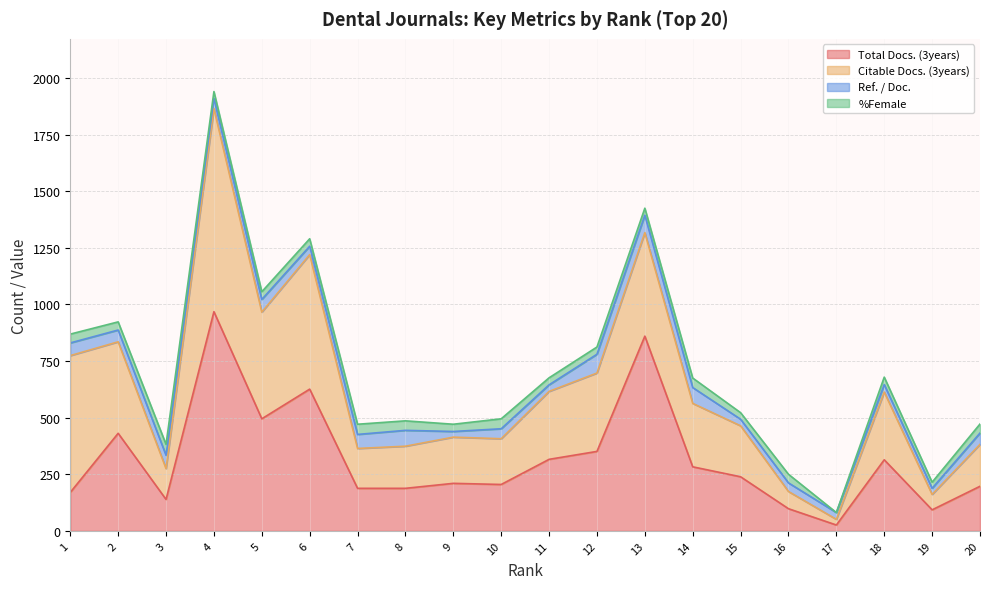

What is the total value across all series at 17?

81